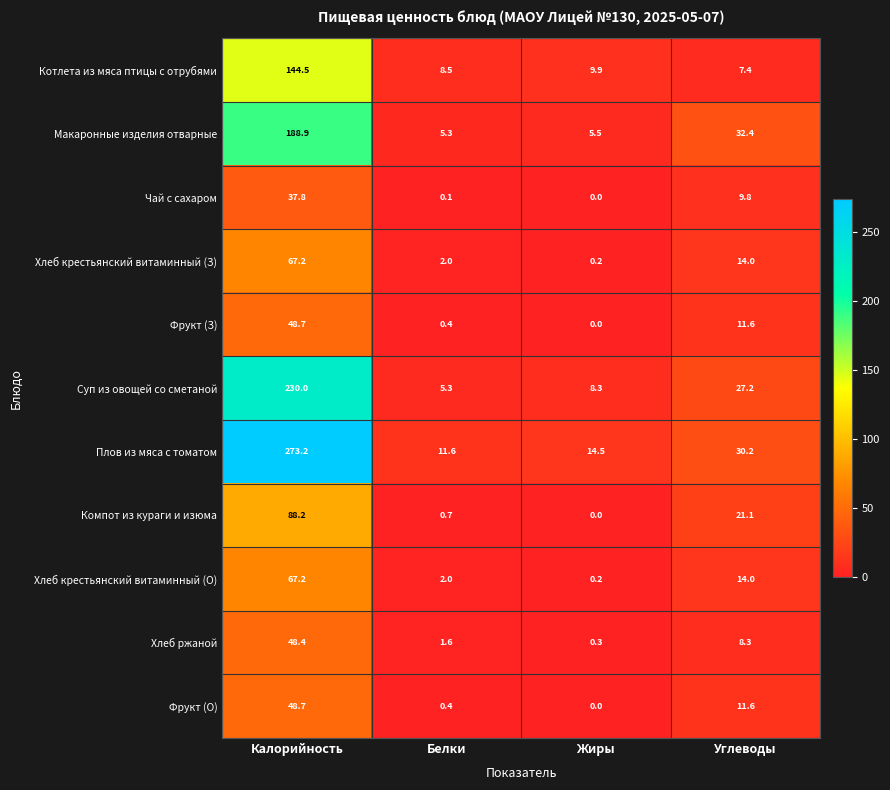

What is the sum of the Котлета из мяса птицы с отрубями values at Калорийность and Белки?

153.0